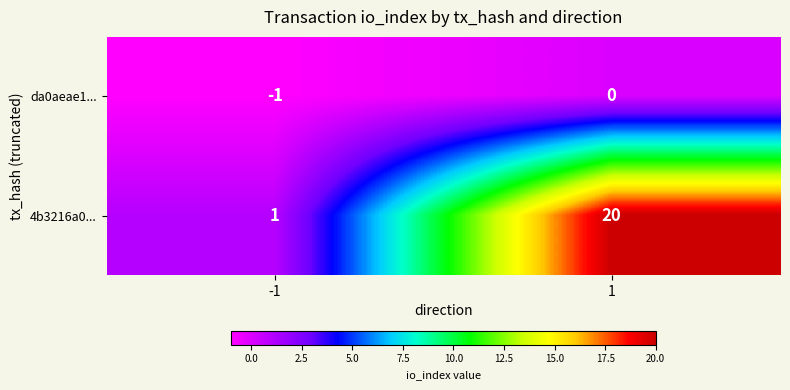

Between -1 and 1, which series saw the biggest shift?

4b3216a0...